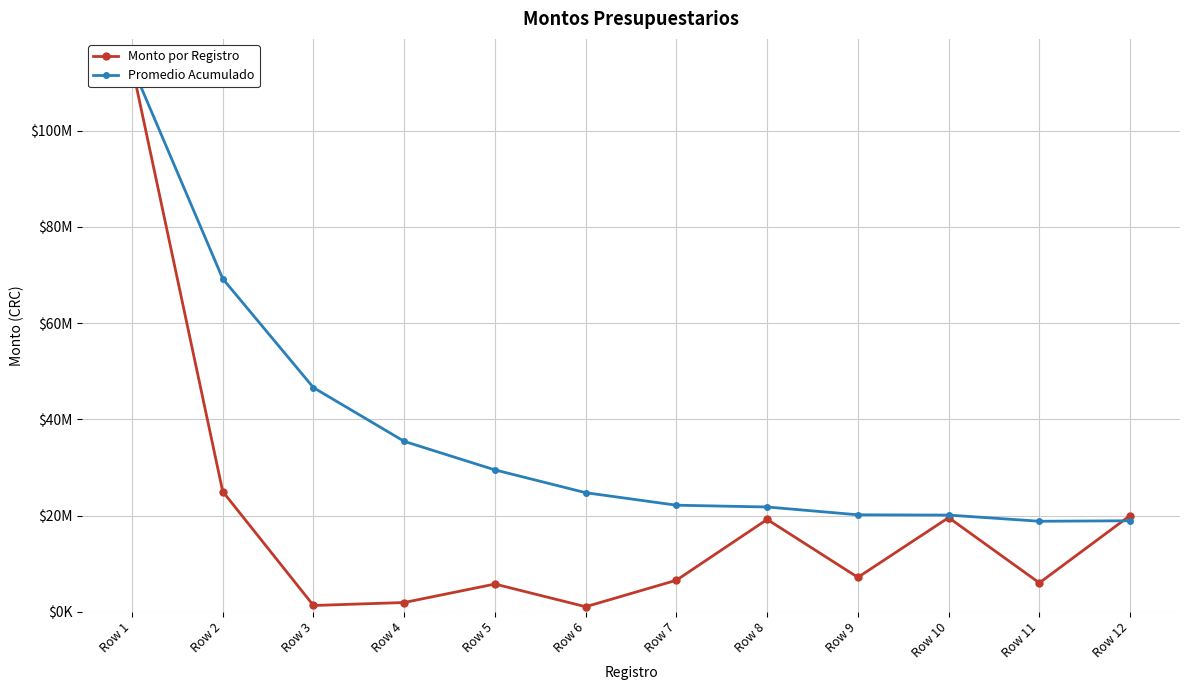

How many values in the Monto por Registro series exceed 7148960?

6